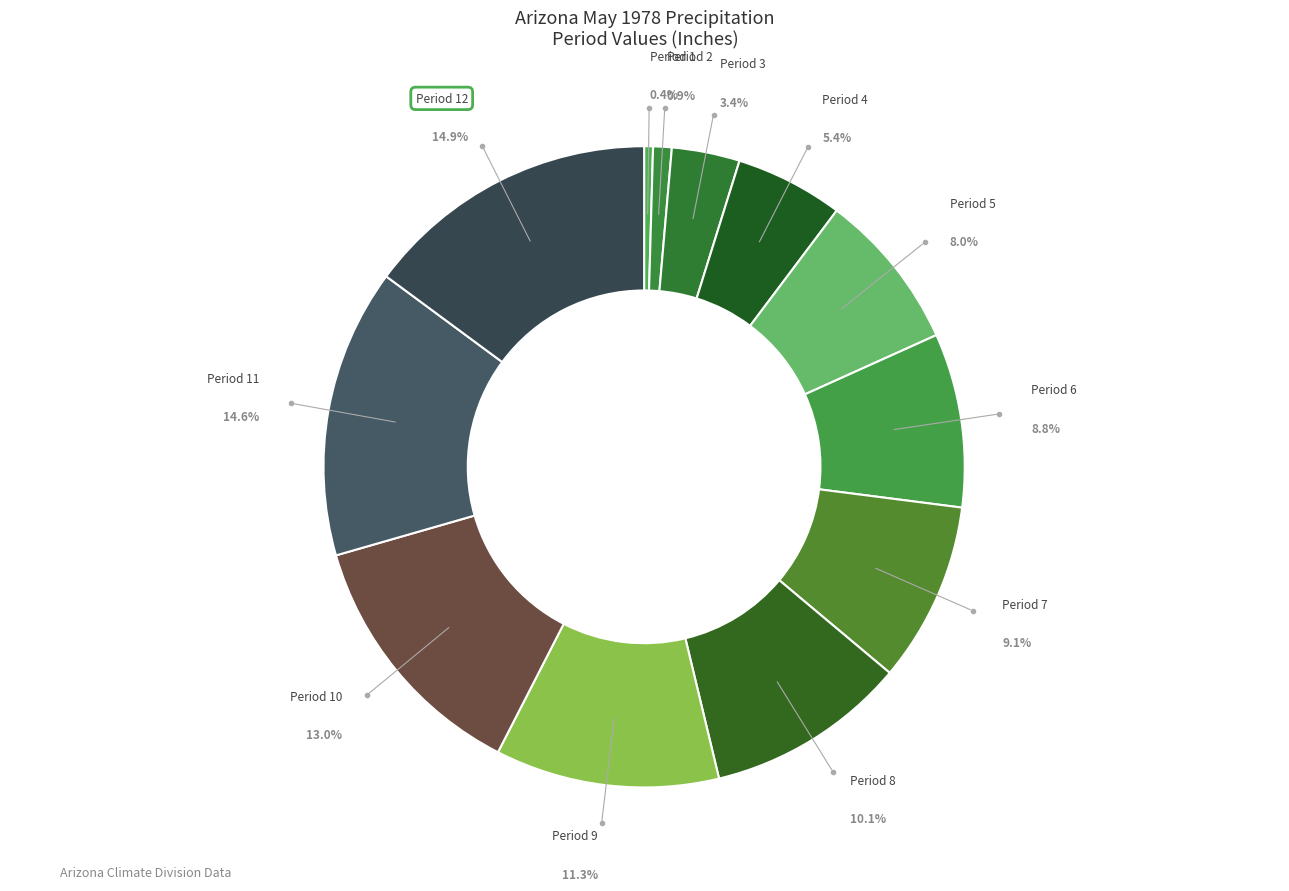

Rank the categories by value from lowest to highest.

Period 1, Period 2, Period 3, Period 4, Period 5, Period 6, Period 7, Period 8, Period 9, Period 10, Period 11, Period 12